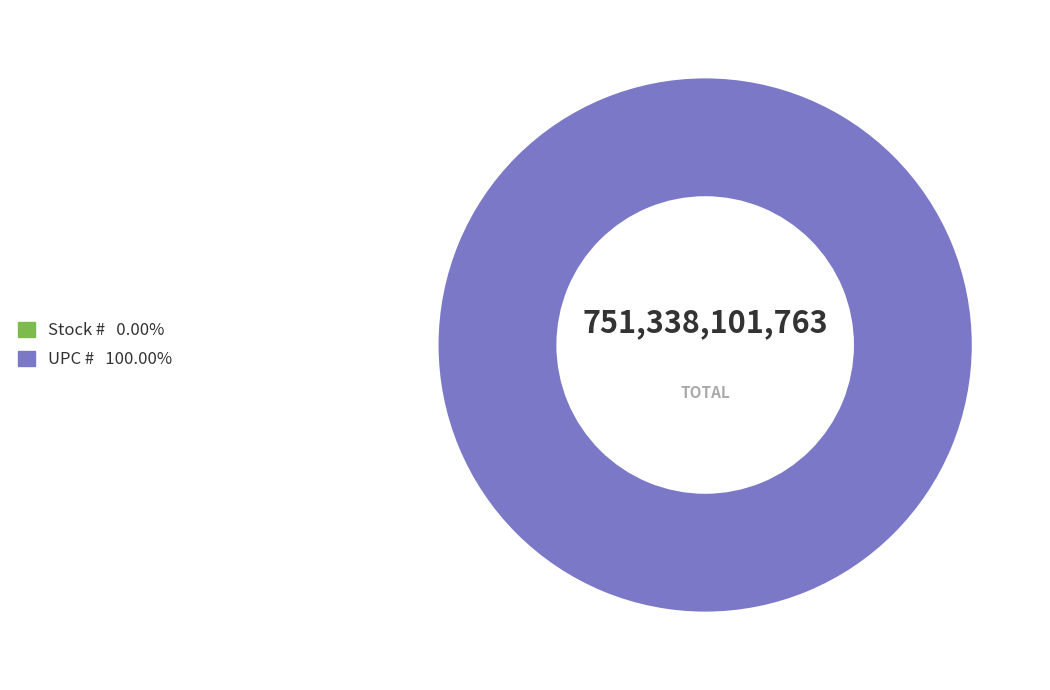

Which slice is the smallest?

Stock #